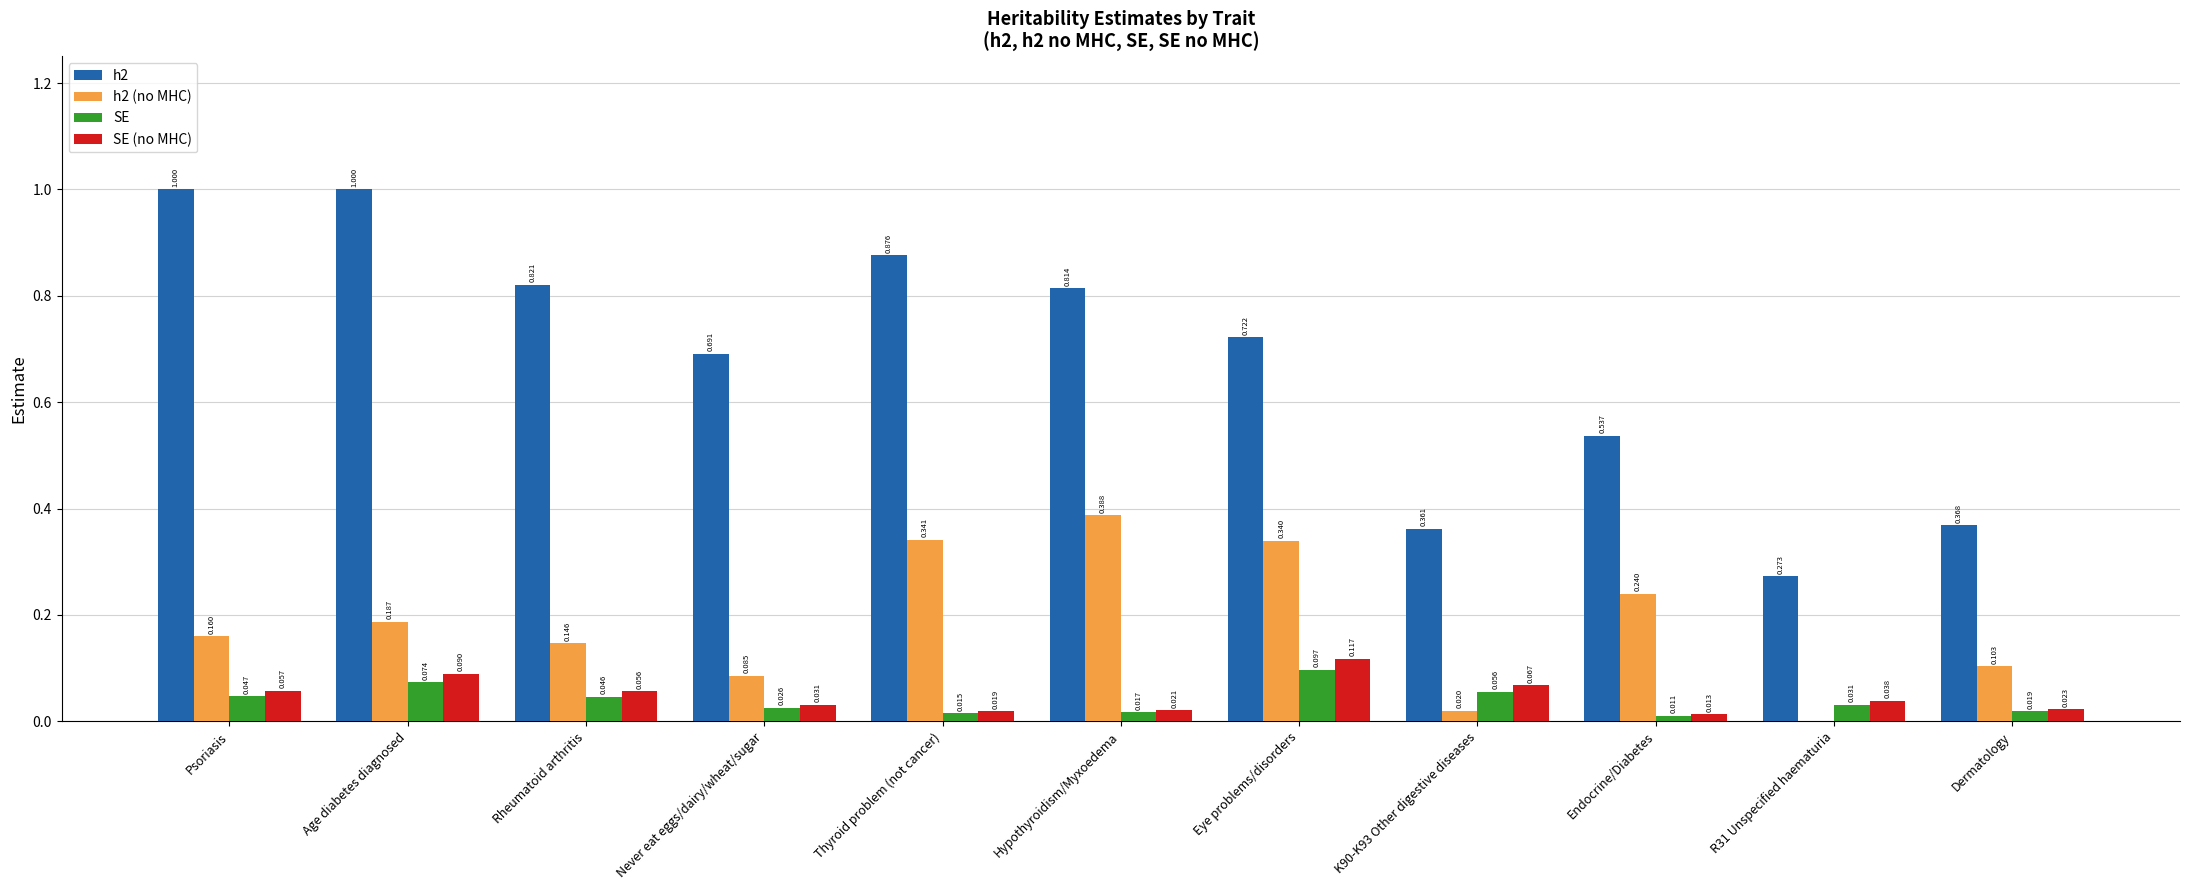

Count the number of categories in the chart.

11